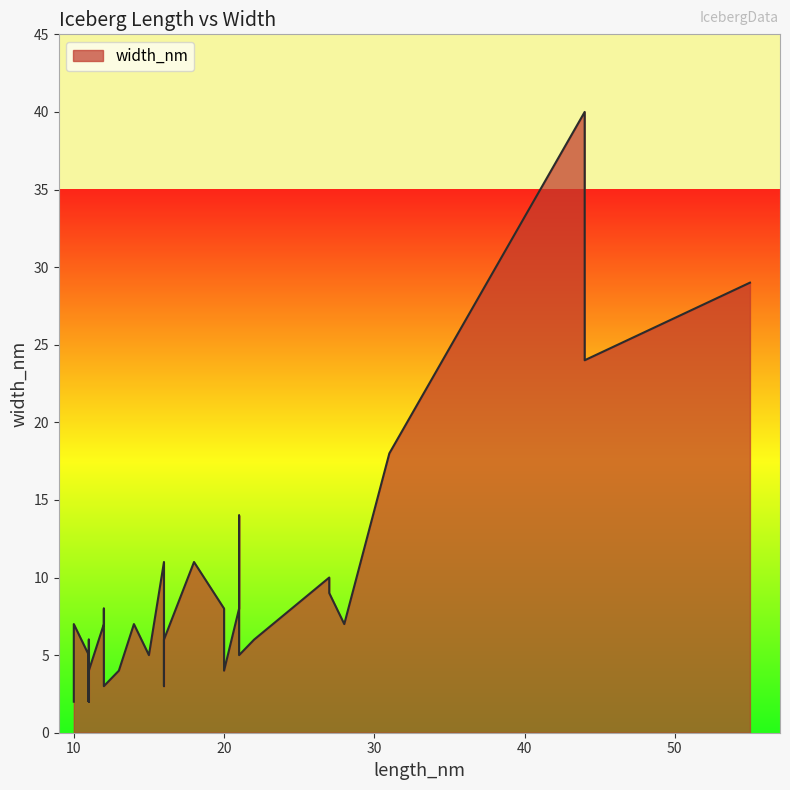

Which has a higher value, 31 or 11?

31